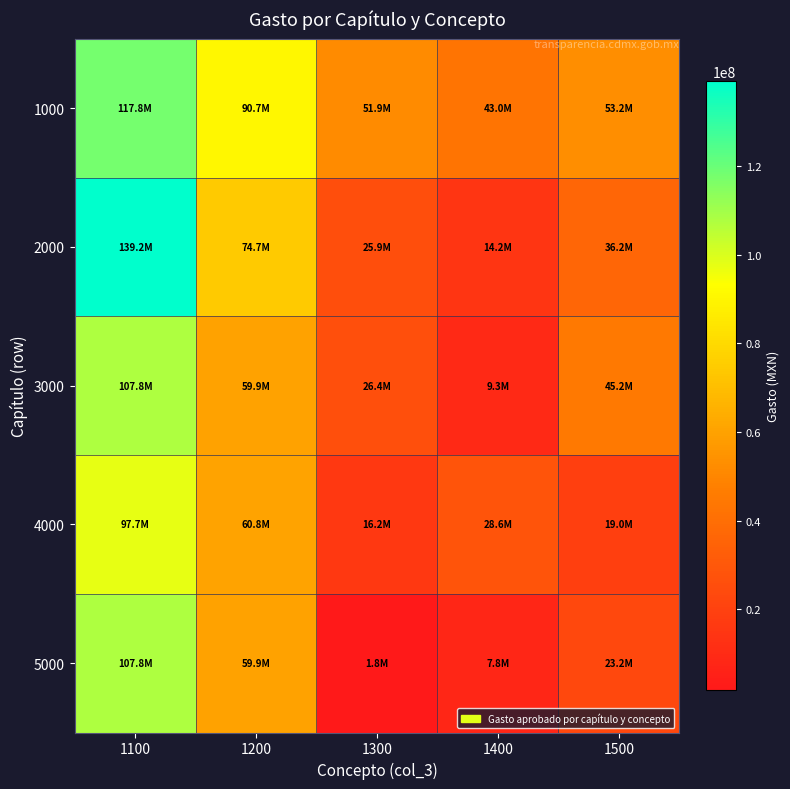

Count the number of data series in this chart.

5